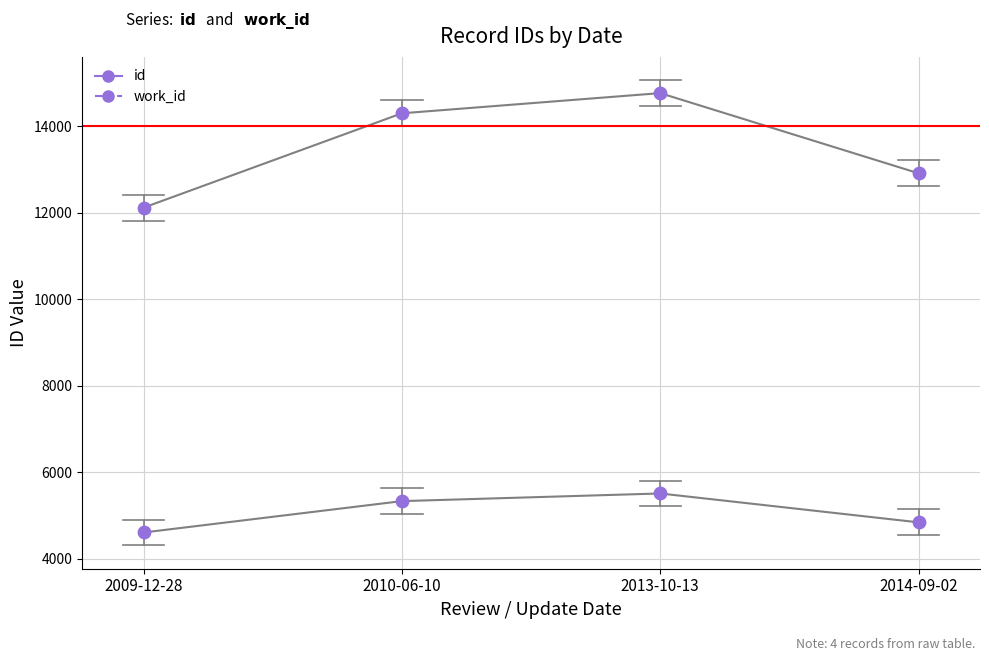

Which series contains the lowest Y value?

work_id